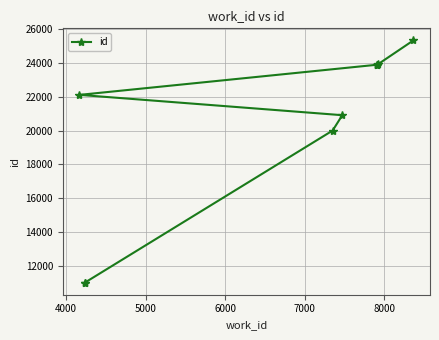

What is the difference between the second highest and second lowest values?

12881